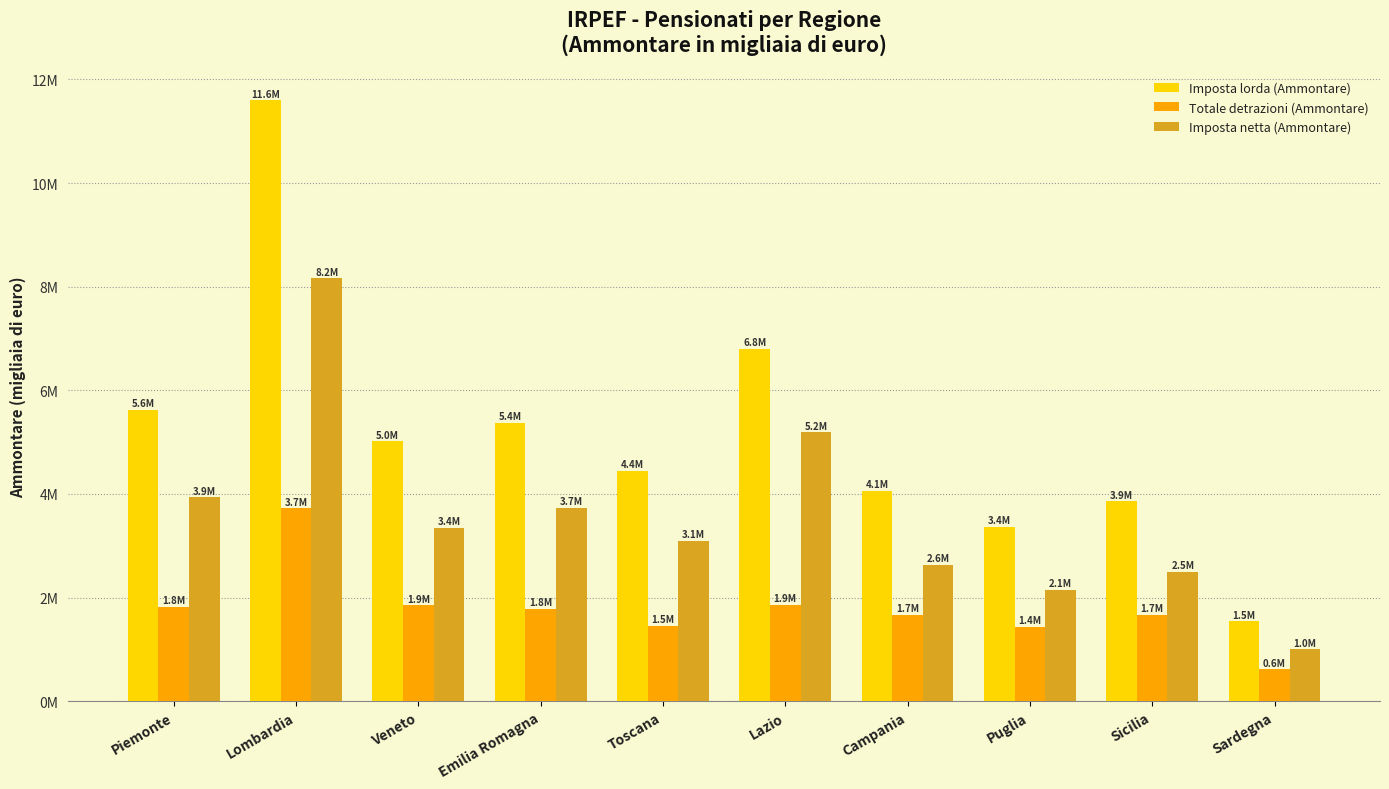

Where does the Totale detrazioni (Ammontare) series first go above 1785802?

Piemonte